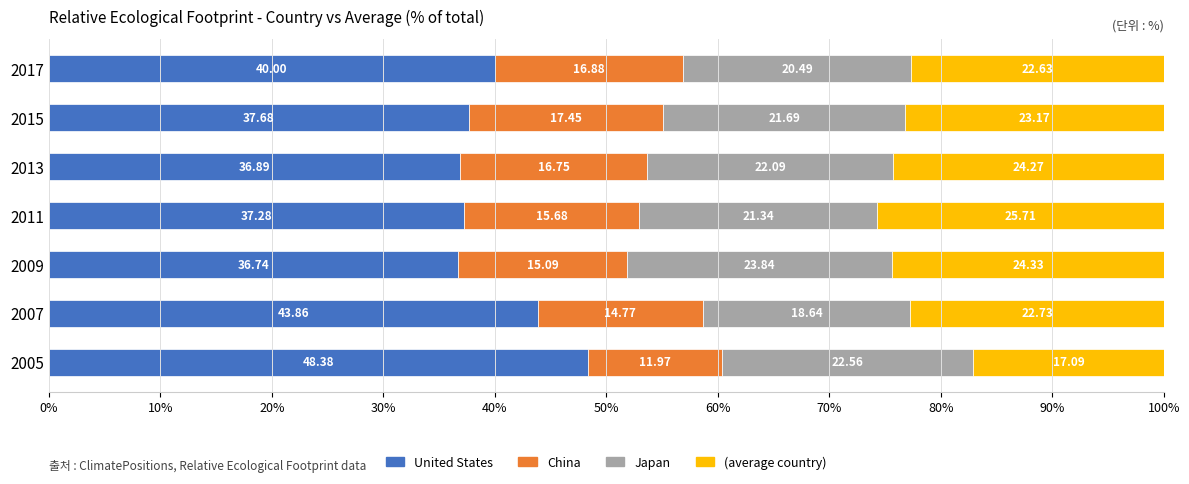

What is the difference between the United States values at 2007 and 2011?

6.6